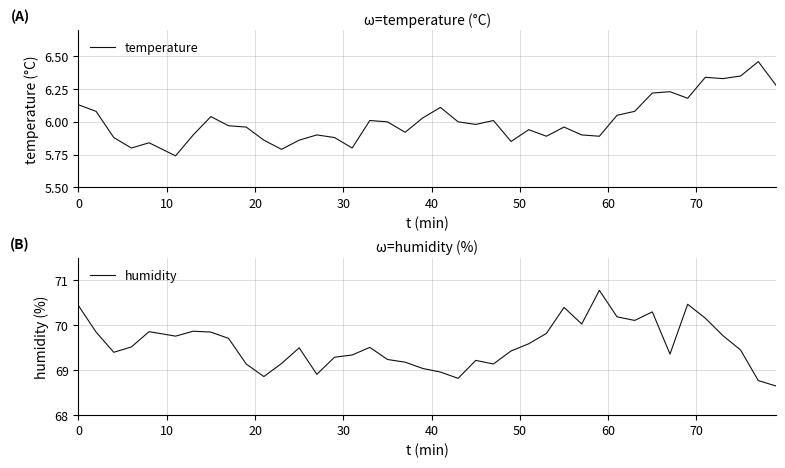

What is the difference between the second highest and minimum values in the humidity series?

1.8